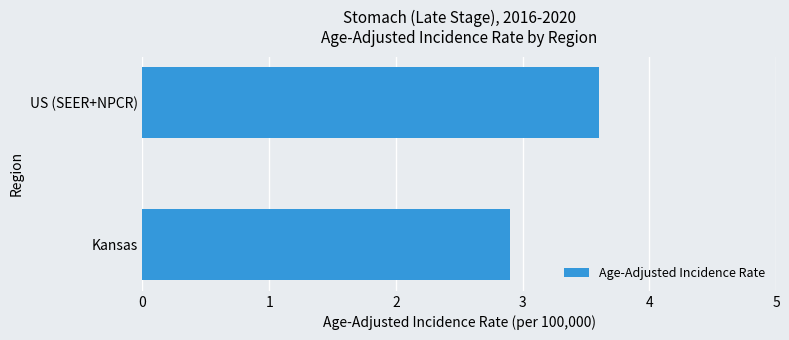

Reading bottom to top, list all the values displayed in this chart.

2.9	3.6